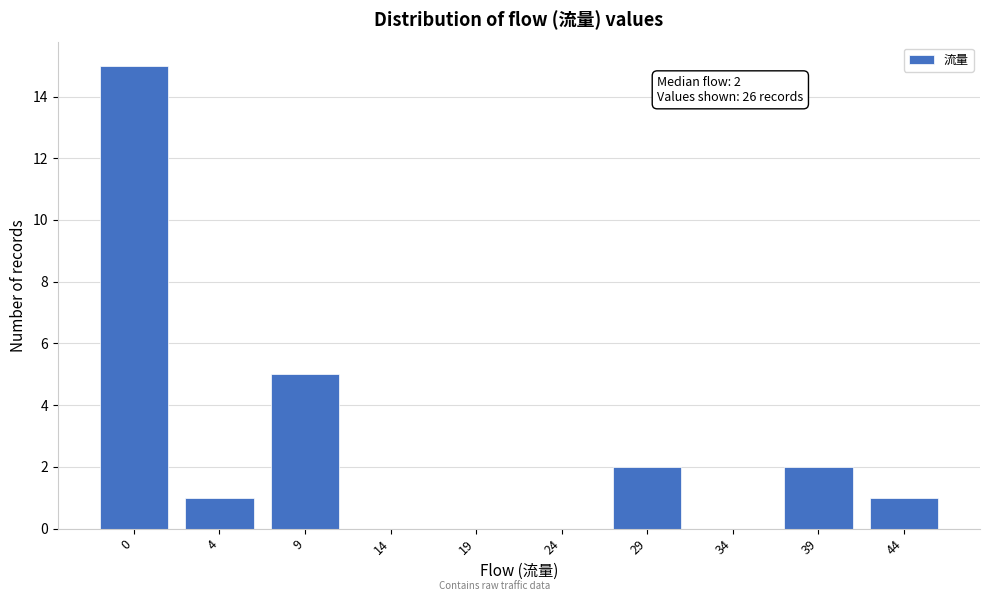

Reading right to left, list all the values displayed in this chart.

44=1	39=2	34=0	29=2	24=0	19=0	14=0	9=5	4=1	0=15